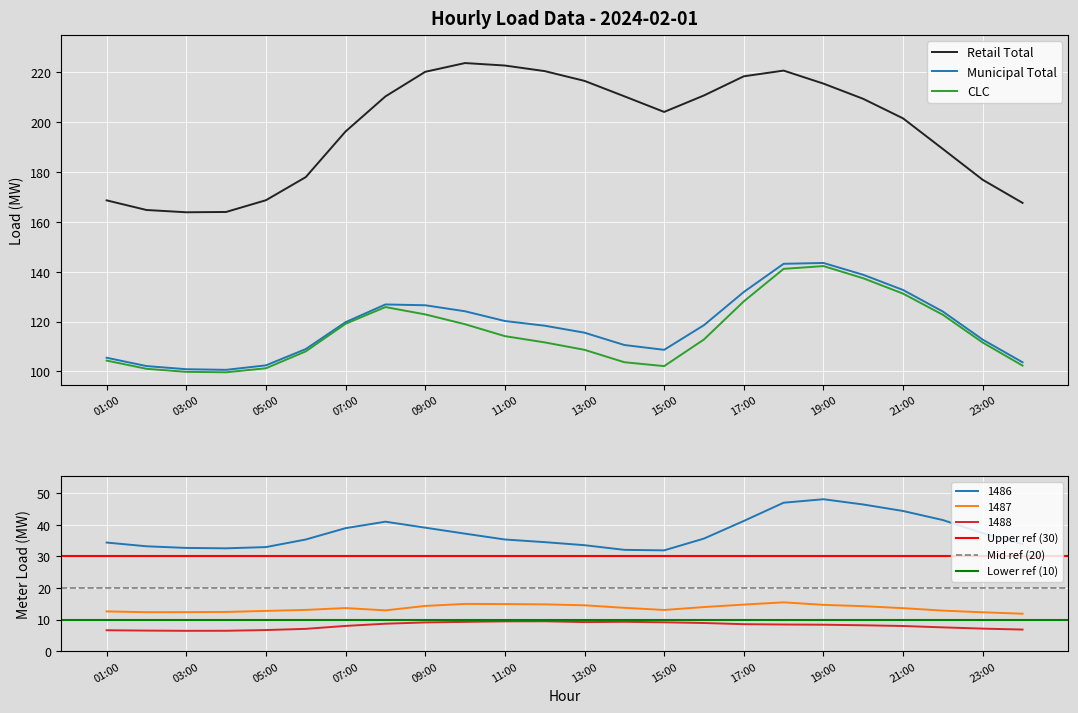

The 1487 series shows 12.9 at 08:00. True or false?

True